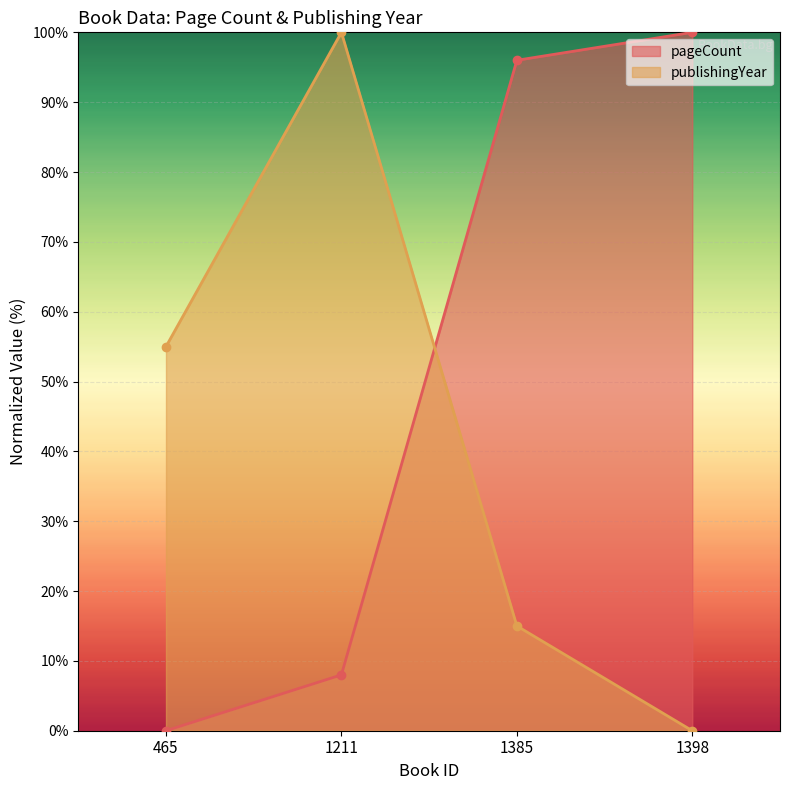

How many values in the publishingYear series exceed 55?

2